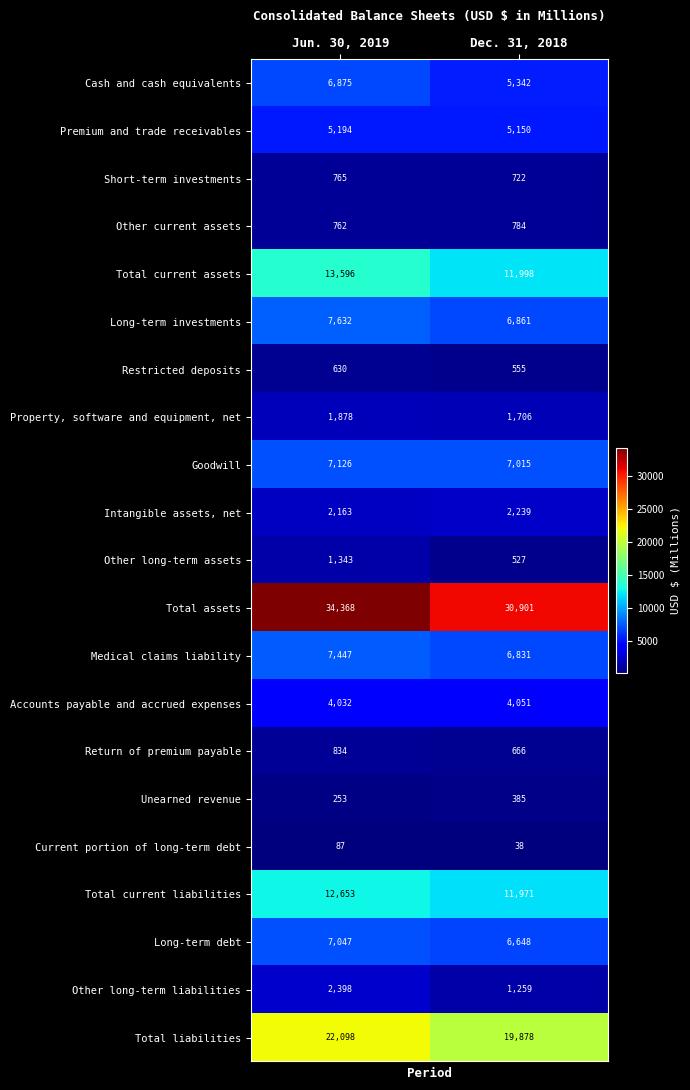

What is the difference between the highest and lowest values at Jun. 30, 2019?

34281